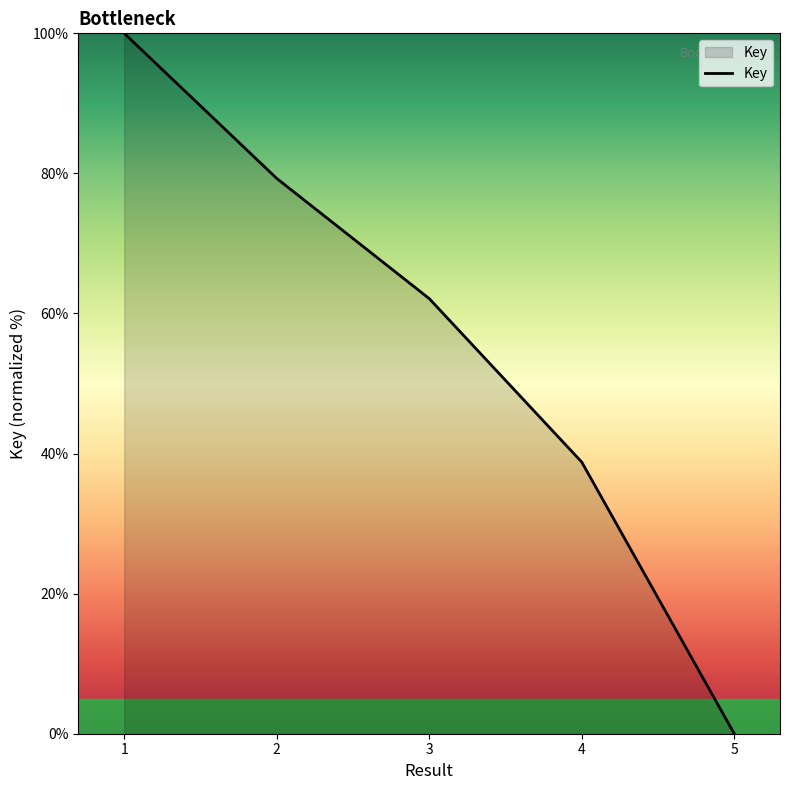

Reading left to right, transcribe all the data shown in this chart.

100.0	79.3	62.1	38.8	0.0